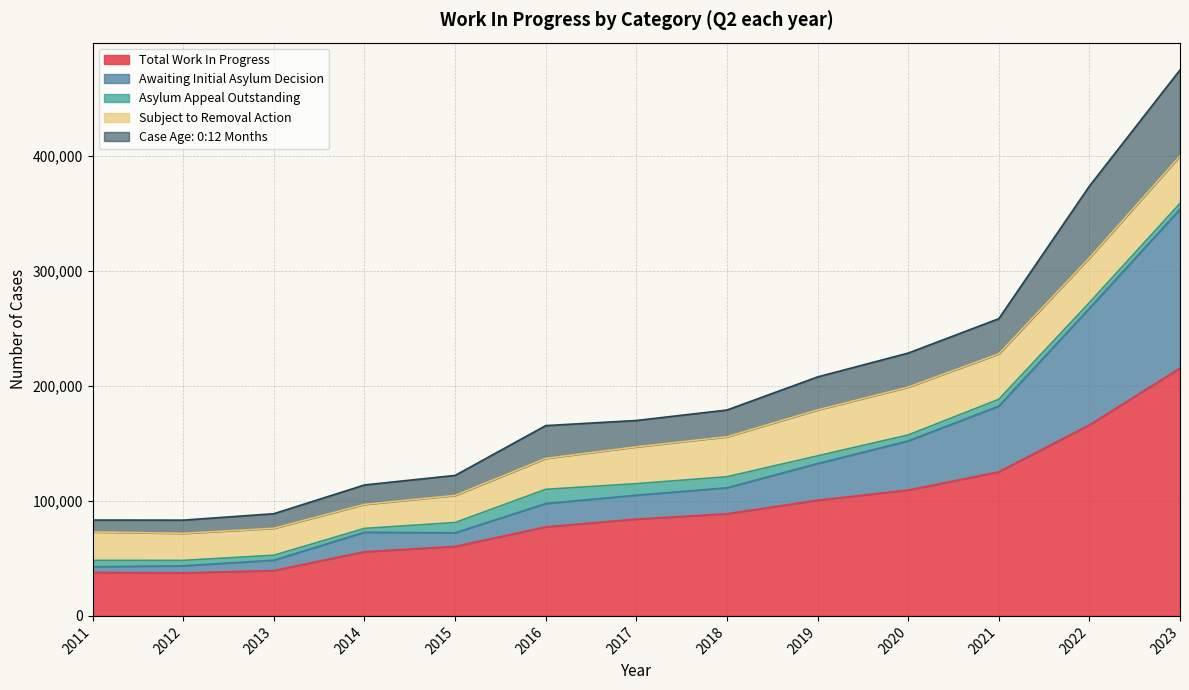

At which label is Total Work In Progress closest to 126449?

2021